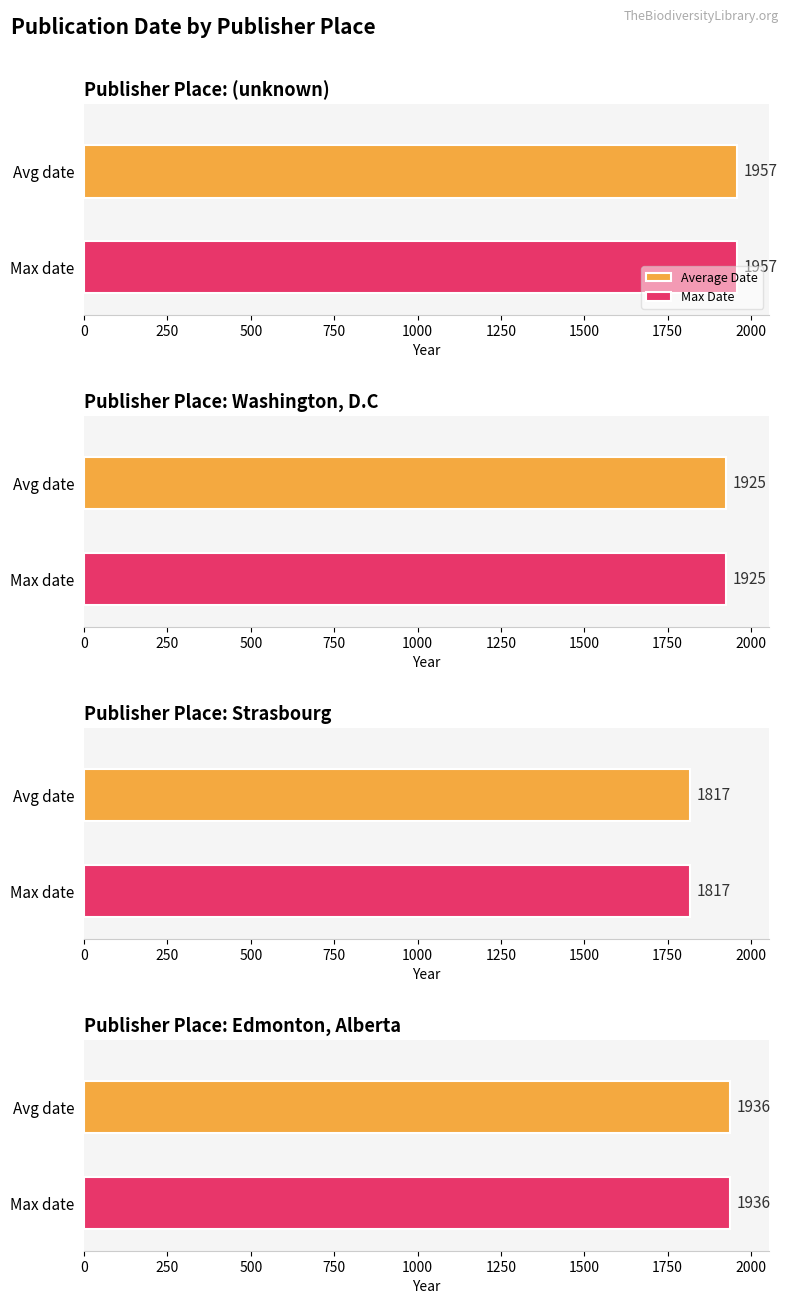

What is the change in value from Washington, D.C to Strasbourg?

-108